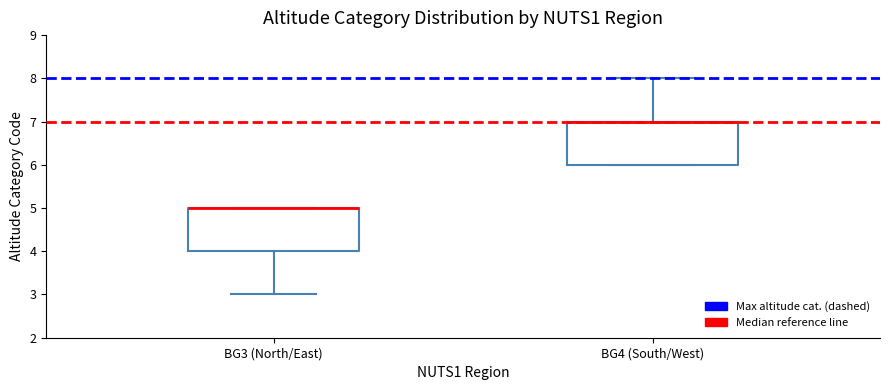

Where is the upper edge of the box for BG4 (South/West) on the y-axis? The values are not printed on the chart, so give them approximately, as read against the axis.

7